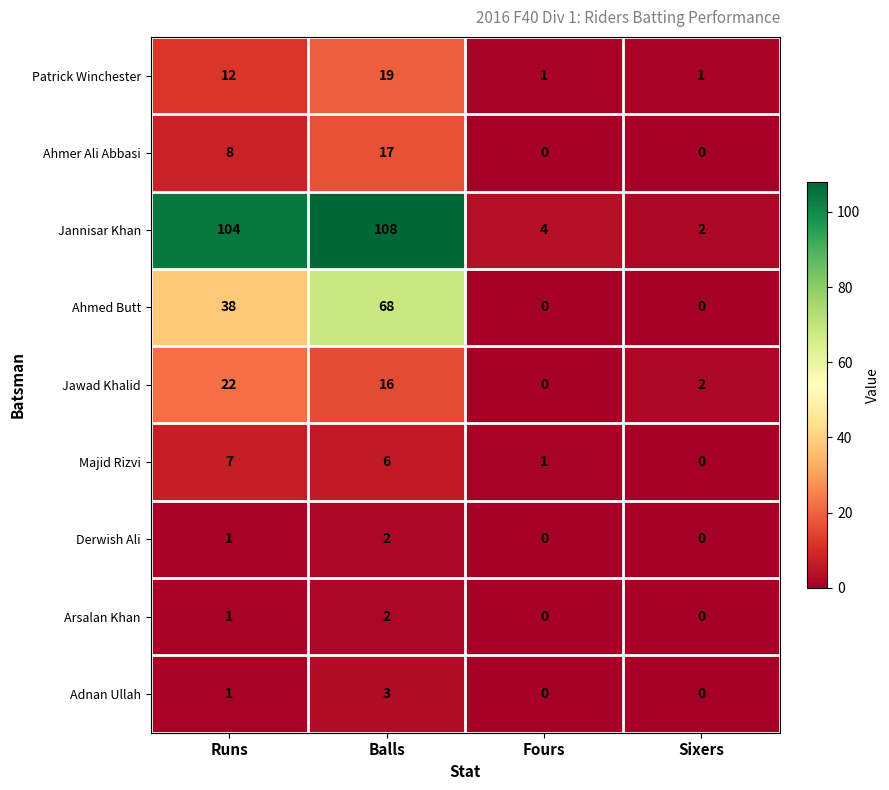

At which label is Derwish Ali closest to 1?

Runs